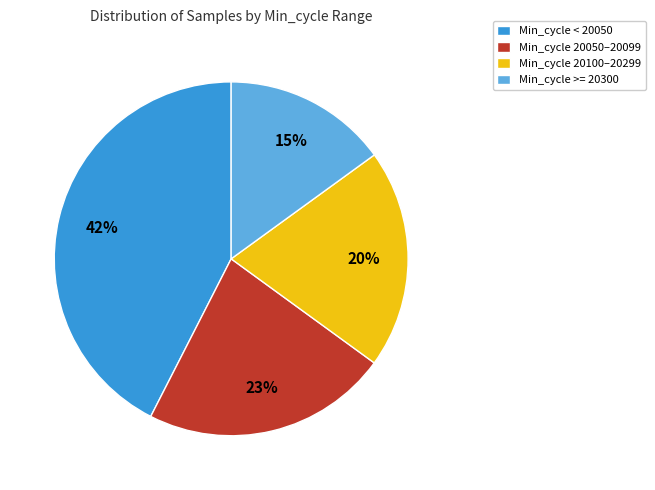

Combined, do Min_cycle < 20050 and Min_cycle >= 20300 account for over 50%?

Yes